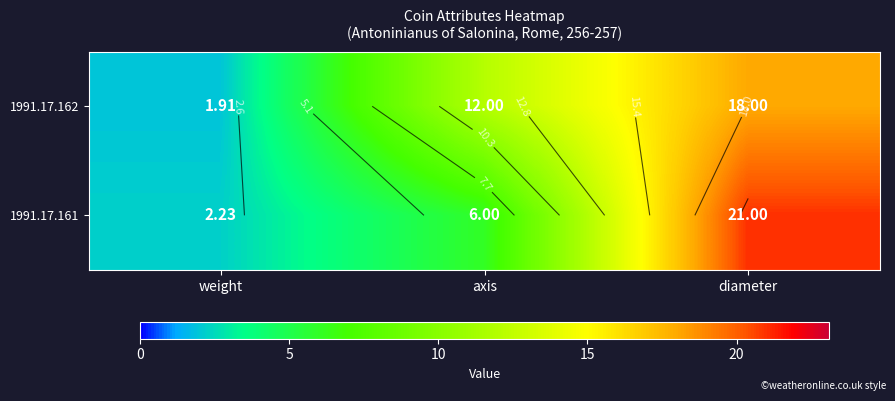

Is the value of 1991.17.161 at weight greater than the value of 1991.17.162 at weight?

Yes